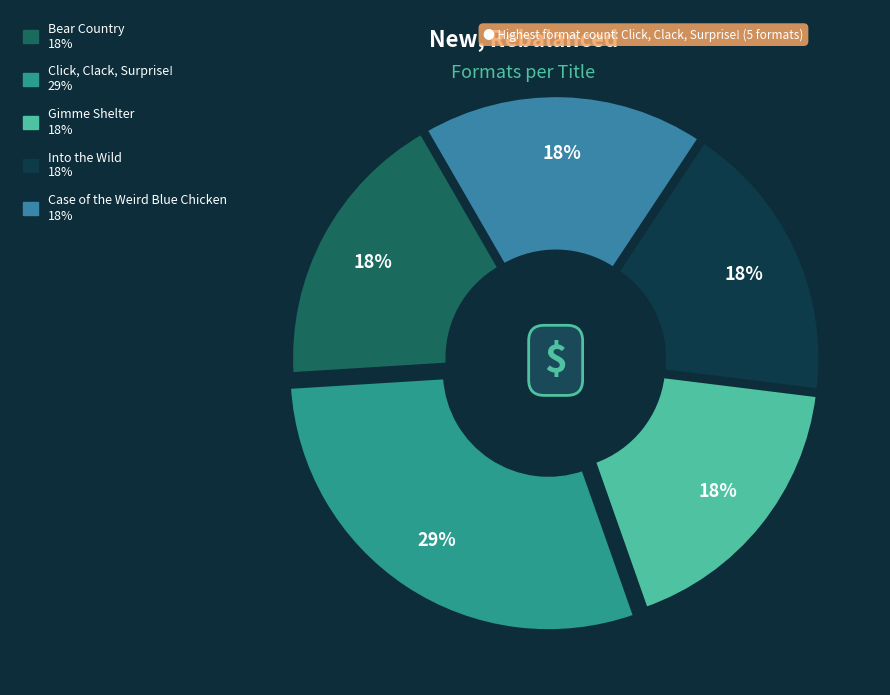

To the nearest percent, what percentage of the pie is Bear Country?

18%